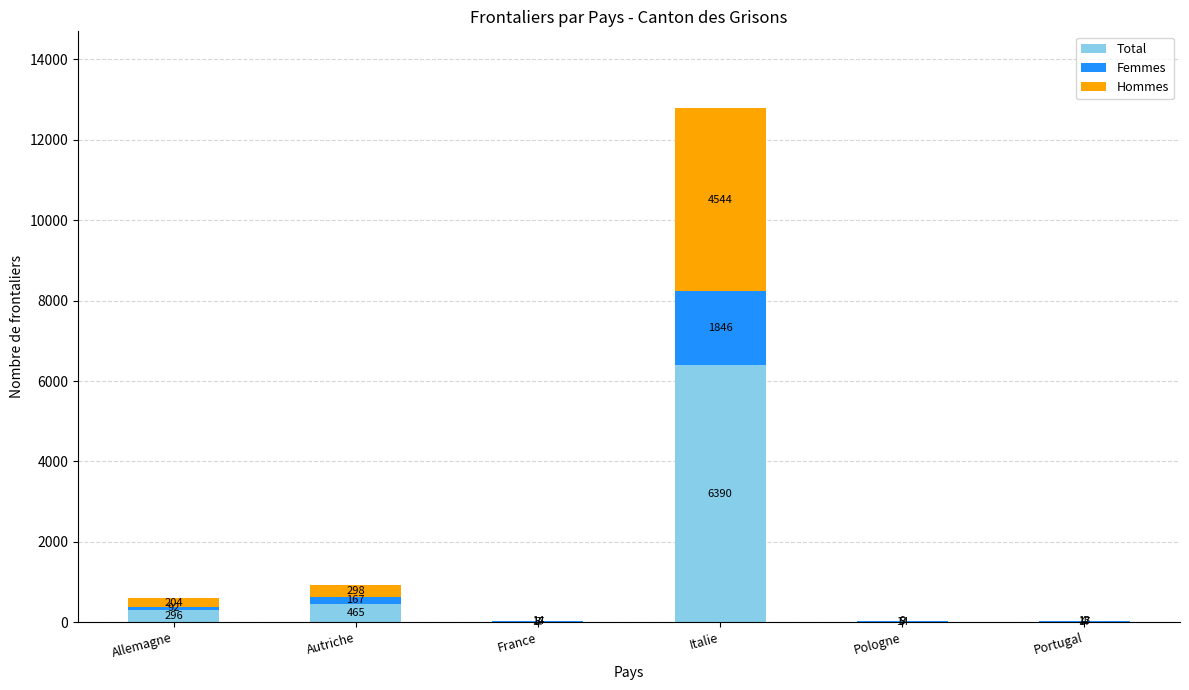

Where is Total nearest to the value 3202?

Autriche